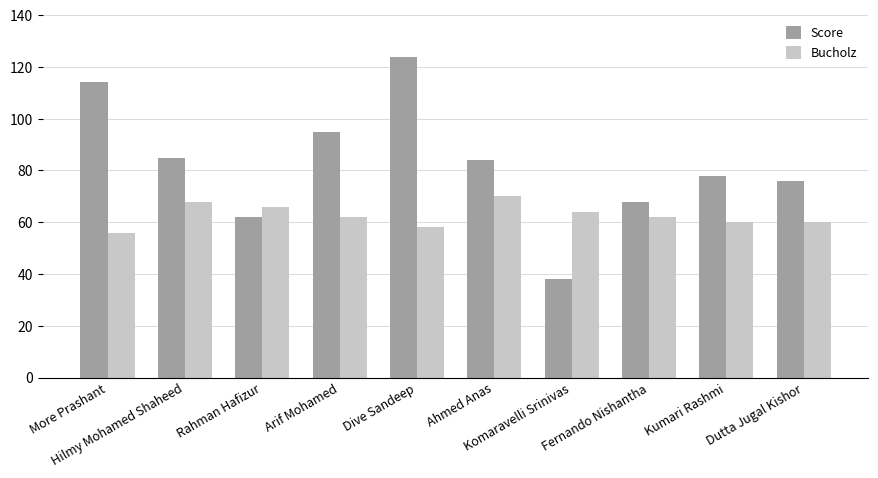

List the series in order of their peak value, highest first.

Score, Bucholz